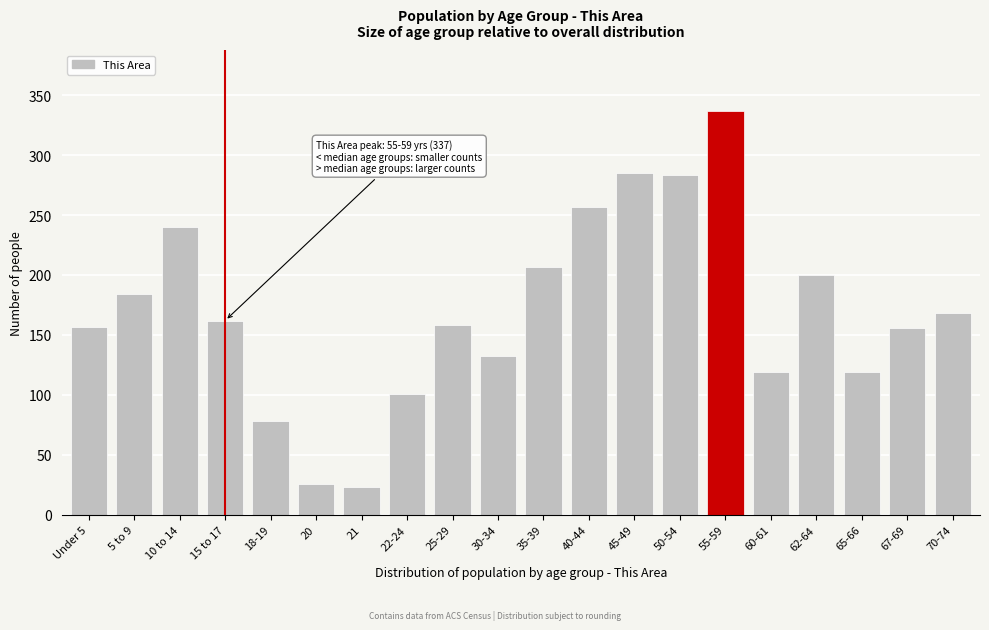

What is the smallest value displayed?

23